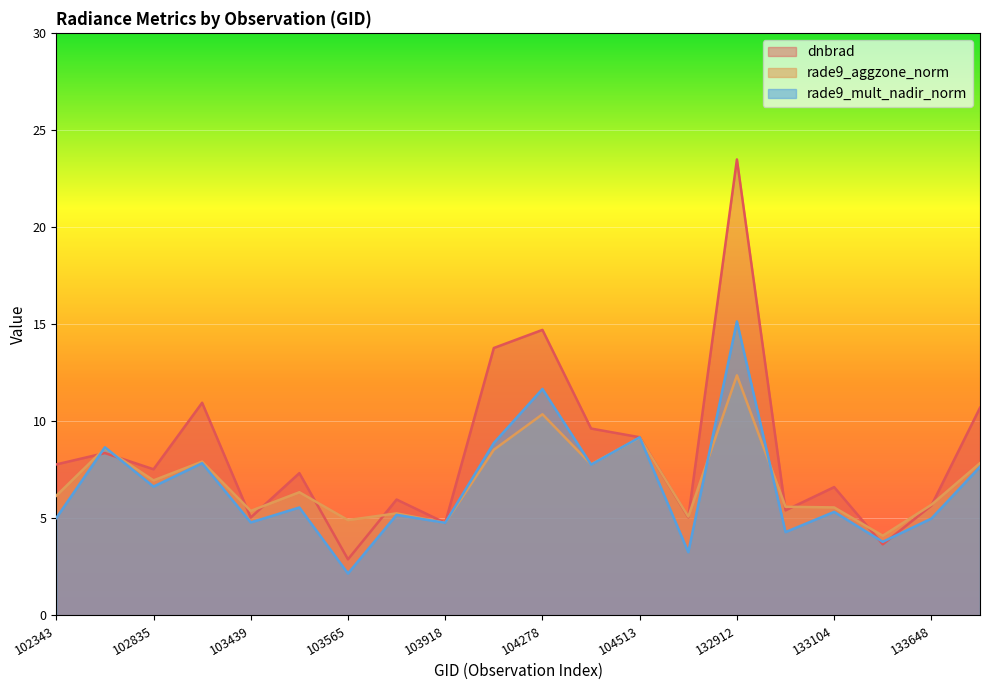

True or false: dnbrad and rade9_aggzone_norm cross at least once.

True